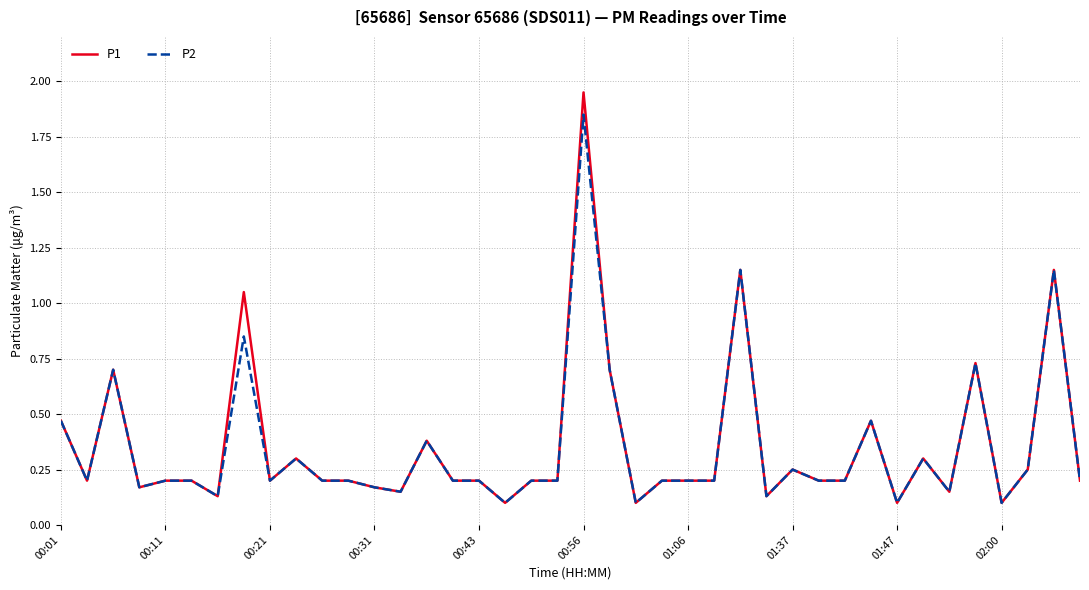

List the series in order of their peak value, highest first.

P1, P2